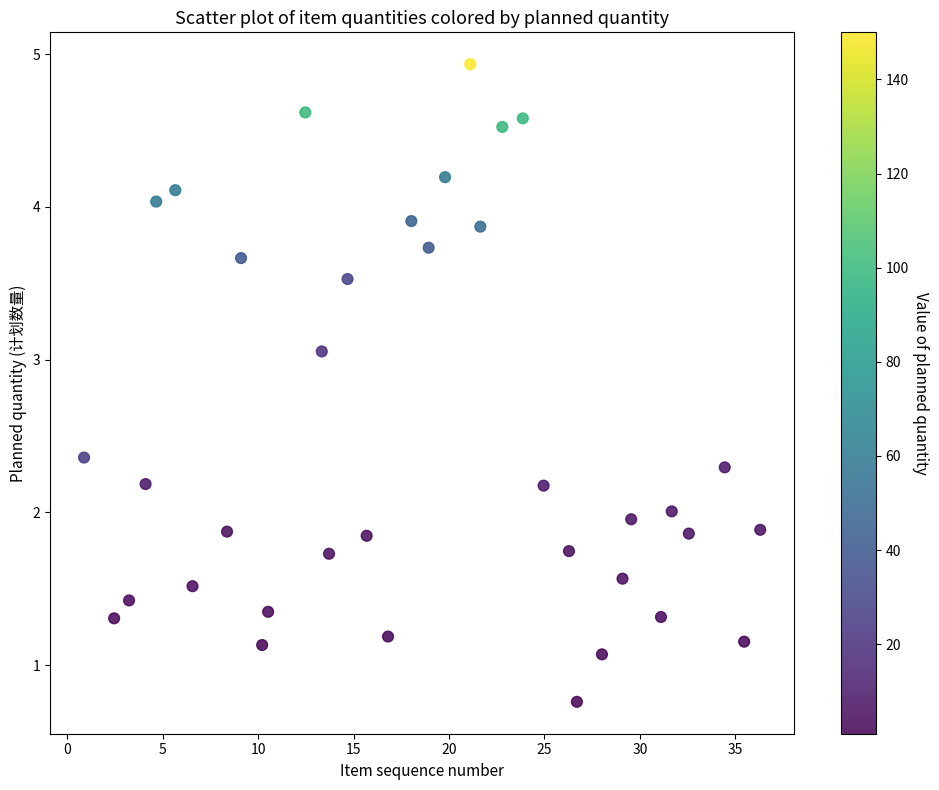

What is the range of X values (max minus min)?

35.4